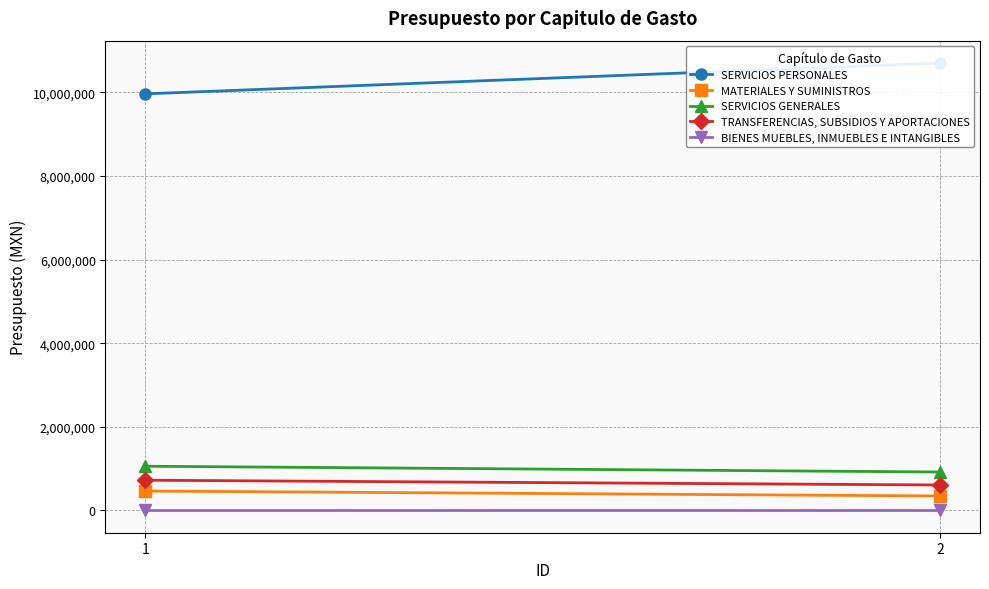

Which series changed the most between 1 and 2?

SERVICIOS PERSONALES